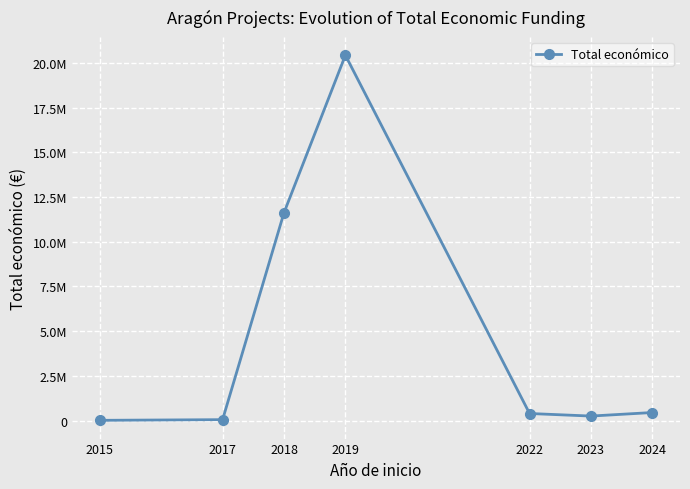

At which category does the chart reach its minimum across all series?

2015